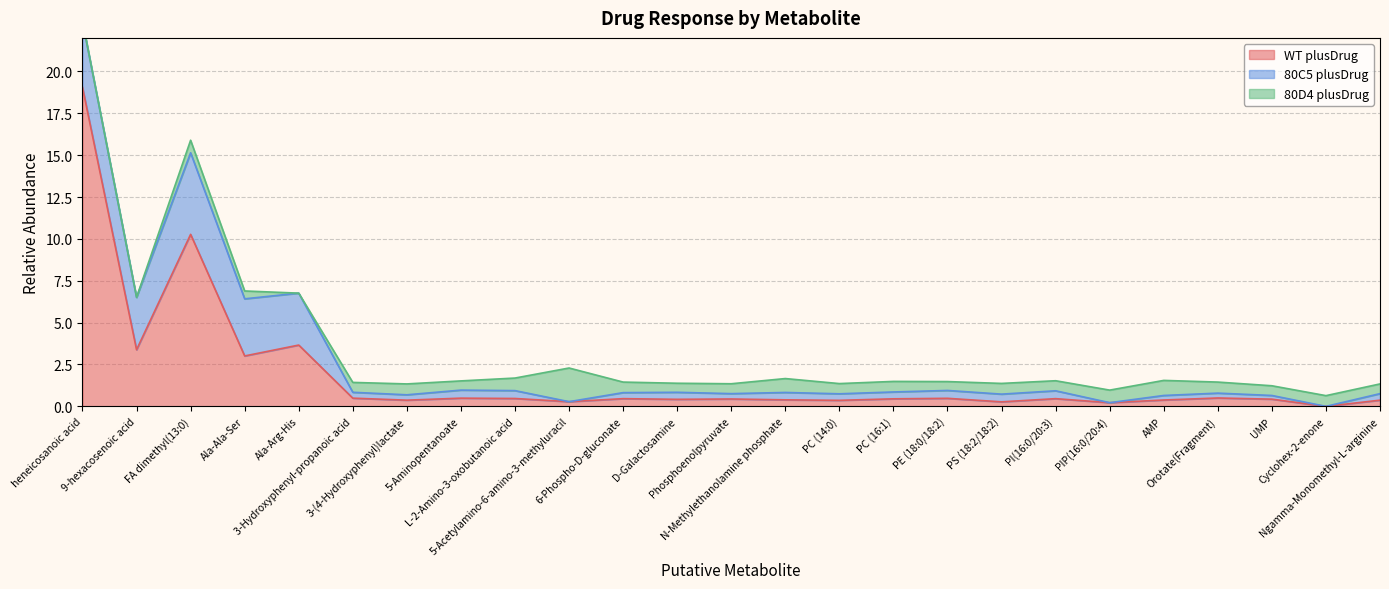

Which series has the largest total across all categories?

WT plusDrug